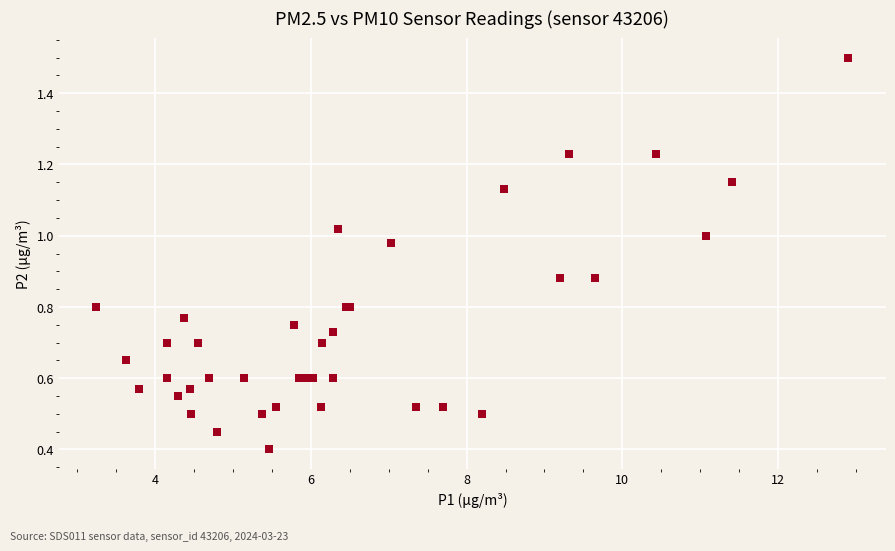

What Y value in the scatter plot is closest to 0?

0.4